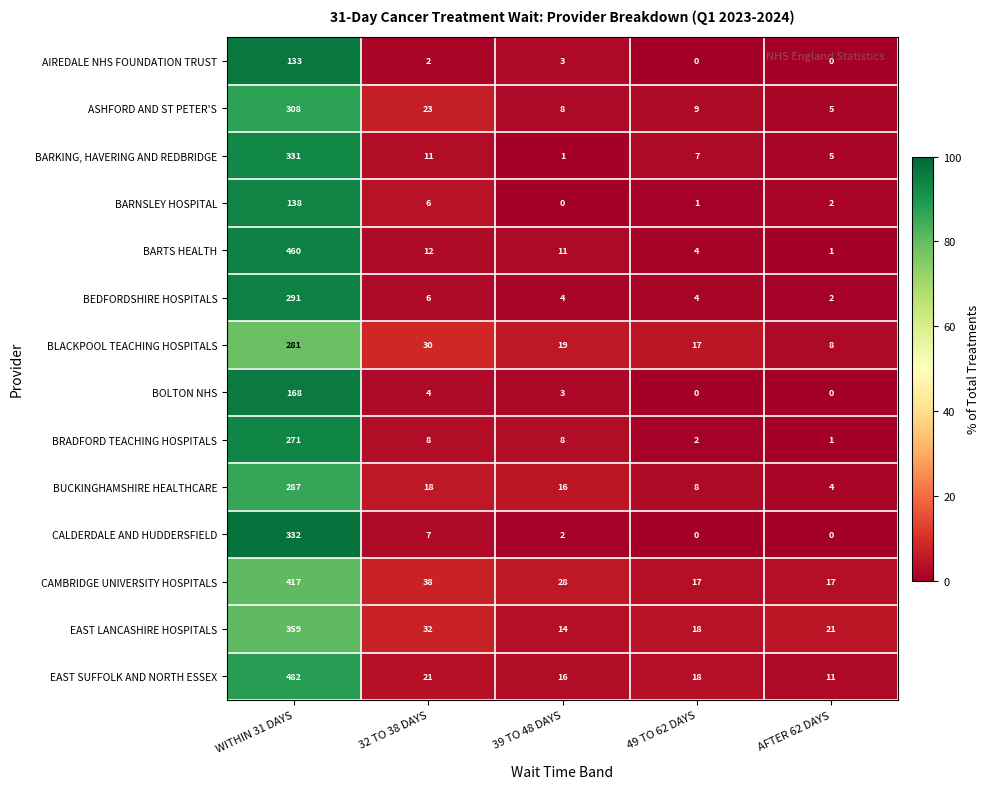

Rank the categories by EAST SUFFOLK AND NORTH ESSEX value from highest to lowest.

WITHIN 31 DAYS, 32 TO 38 DAYS, 49 TO 62 DAYS, 39 TO 48 DAYS, AFTER 62 DAYS